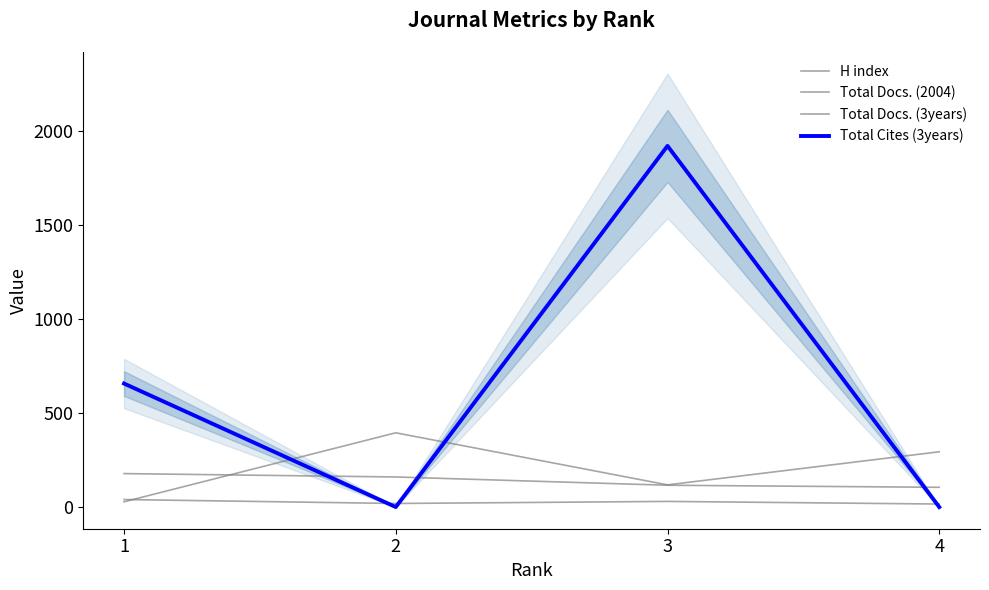

At which label does Total Cites (3years) first exceed 657?

3